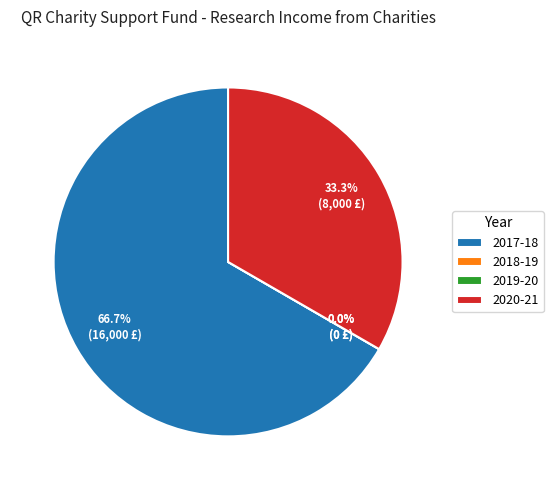

True or false: 2020-21 Research income from charities accounts for 48% of the total.

False